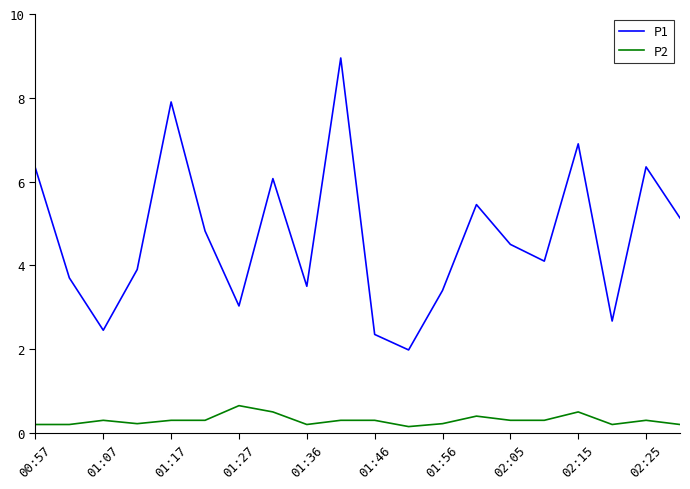

What is the highest value of the P2 series?

0.7